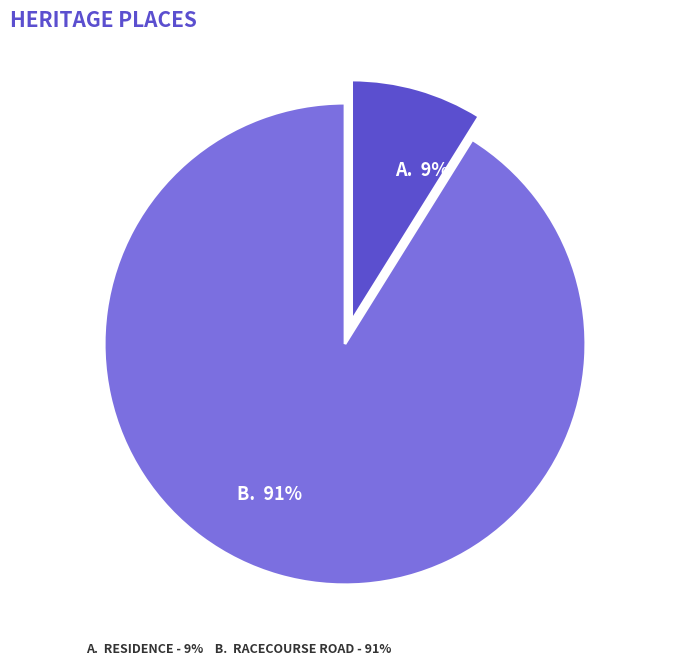

How many segments does this pie chart have?

2